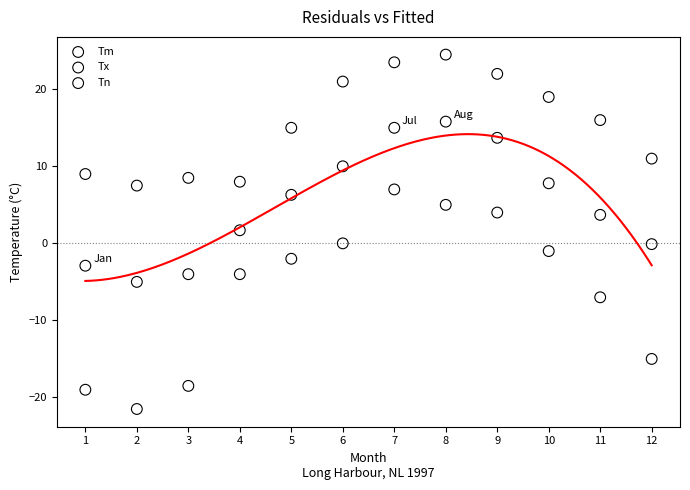

Across all data points, what is the range of X values (max minus min)?

11.0